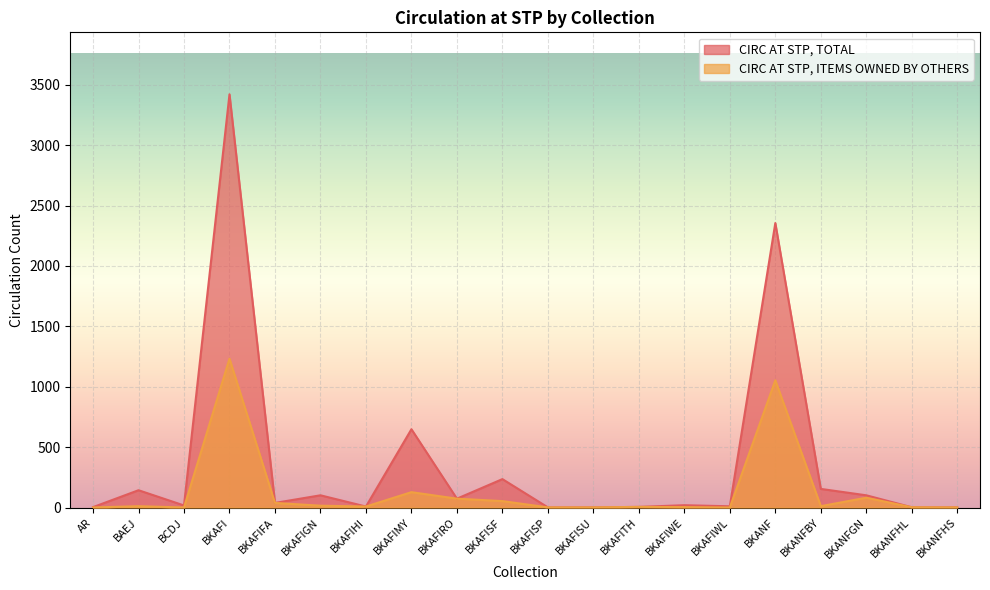

Reading right to left, what are all the values shown in this chart?

CIRC AT STP, TOTAL: 1	2	101	154	2355	10	19	5	1	1	235	73	648	8	101	38	3421	17	143	3
CIRC AT STP, ITEMS OWNED BY OTHERS: 1	2	81	11	1053	0	3	5	1	1	53	73	127	8	15	38	1232	0	11	0